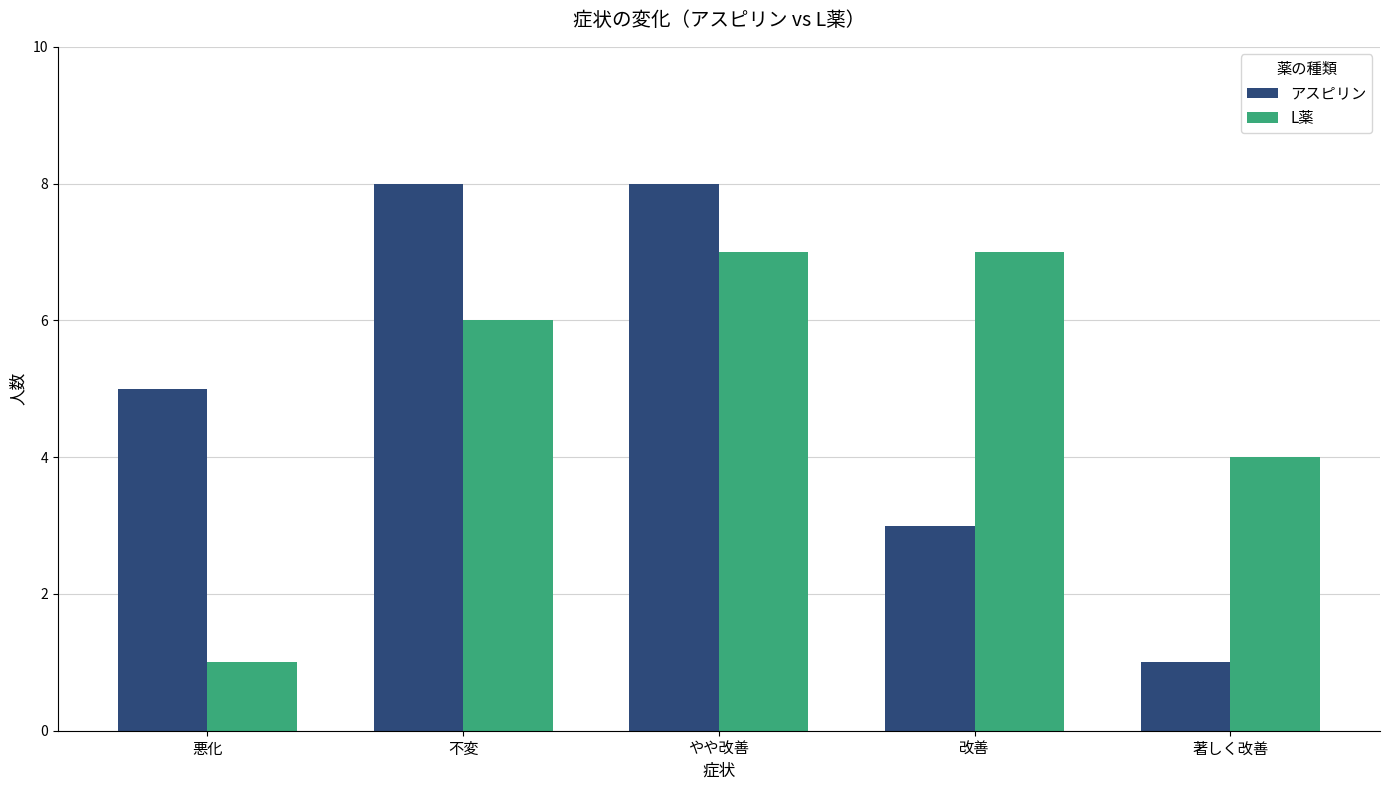

What are all the series names shown in the legend?

アスピリン, L薬